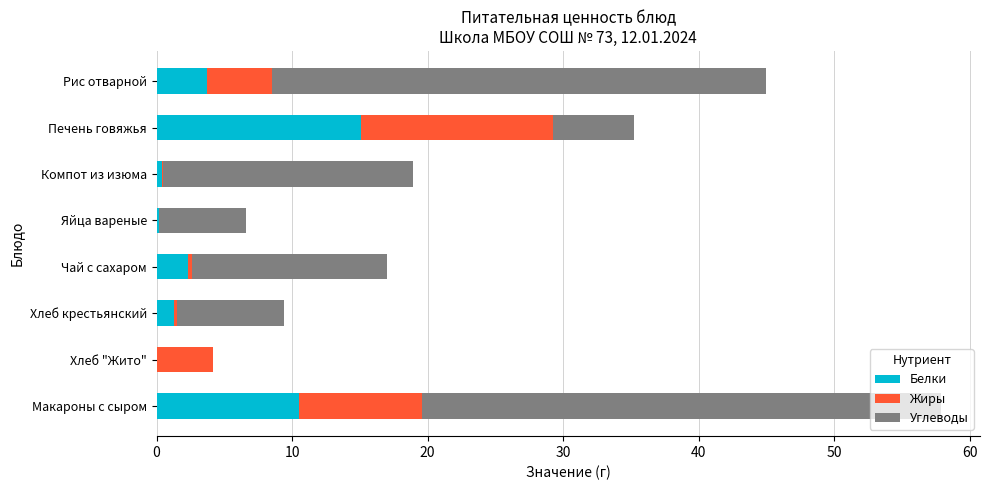

The Белки series shows 18.4 at Макароны с сыром. True or false?

False